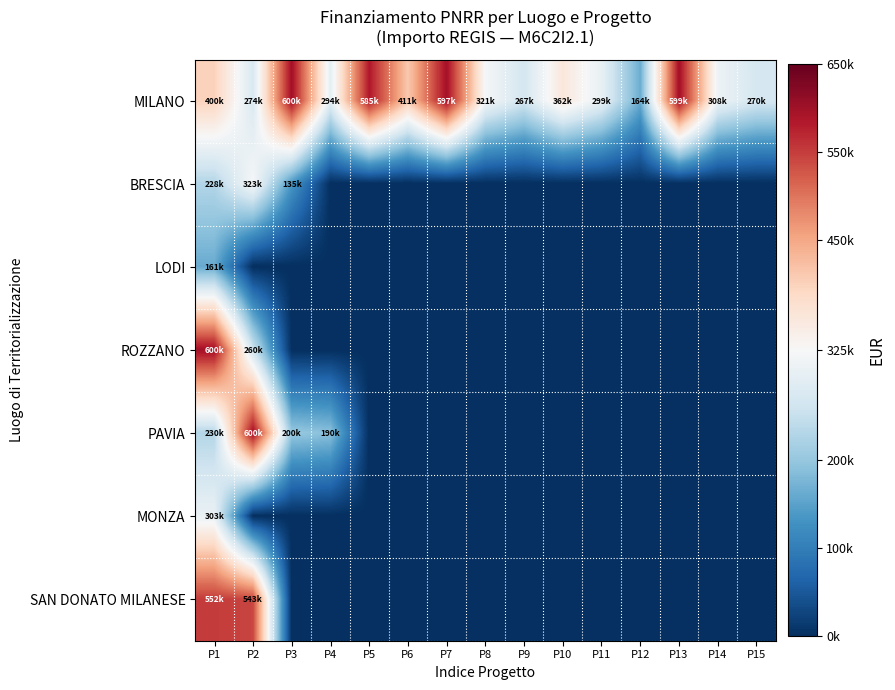

Reading left to right, what are all the values shown in this chart?

MILANO: P1=400000.0	P2=274700.0	P3=600000.0	P4=294884.0	P5=585500.0	P6=411828.0	P7=597000.0	P8=321000.0	P9=267000.0	P10=362000.0	P11=299100.0	P12=164100.0	P13=599200.0	P14=308000.0	P15=270000.0
BRESCIA: P1=228231.0	P2=323325.0	P3=135000.0	P4=0.0	P5=0.0	P6=0.0	P7=0.0	P8=0.0	P9=0.0	P10=0.0	P11=0.0	P12=0.0	P13=0.0	P14=0.0	P15=0.0
LODI: P1=161612.9	P2=0.0	P3=0.0	P4=0.0	P5=0.0	P6=0.0	P7=0.0	P8=0.0	P9=0.0	P10=0.0	P11=0.0	P12=0.0	P13=0.0	P14=0.0	P15=0.0
ROZZANO: P1=600000.0	P2=260000.0	P3=0.0	P4=0.0	P5=0.0	P6=0.0	P7=0.0	P8=0.0	P9=0.0	P10=0.0	P11=0.0	P12=0.0	P13=0.0	P14=0.0	P15=0.0
PAVIA: P1=230000.0	P2=600000.0	P3=200946.0	P4=190000.0	P5=0.0	P6=0.0	P7=0.0	P8=0.0	P9=0.0	P10=0.0	P11=0.0	P12=0.0	P13=0.0	P14=0.0	P15=0.0
MONZA: P1=303220.0	P2=0.0	P3=0.0	P4=0.0	P5=0.0	P6=0.0	P7=0.0	P8=0.0	P9=0.0	P10=0.0	P11=0.0	P12=0.0	P13=0.0	P14=0.0	P15=0.0
SAN DONATO MILANESE: P1=552000.0	P2=543000.0	P3=0.0	P4=0.0	P5=0.0	P6=0.0	P7=0.0	P8=0.0	P9=0.0	P10=0.0	P11=0.0	P12=0.0	P13=0.0	P14=0.0	P15=0.0